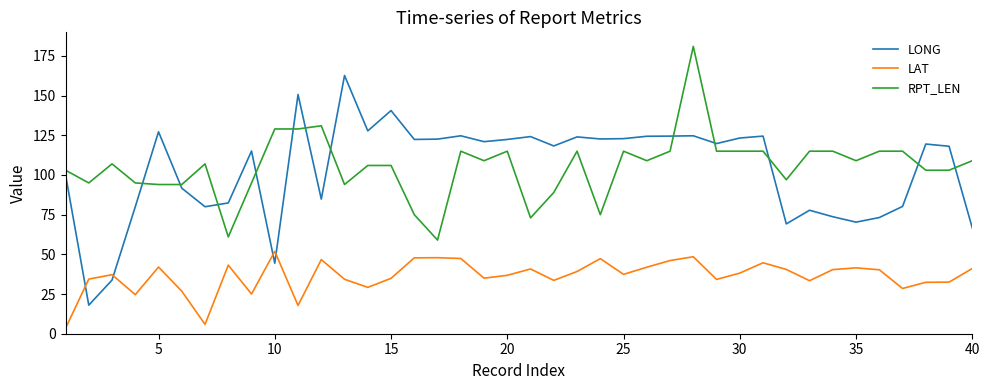

Which series ends up on top after the final intersection of LAT and LONG?

LONG